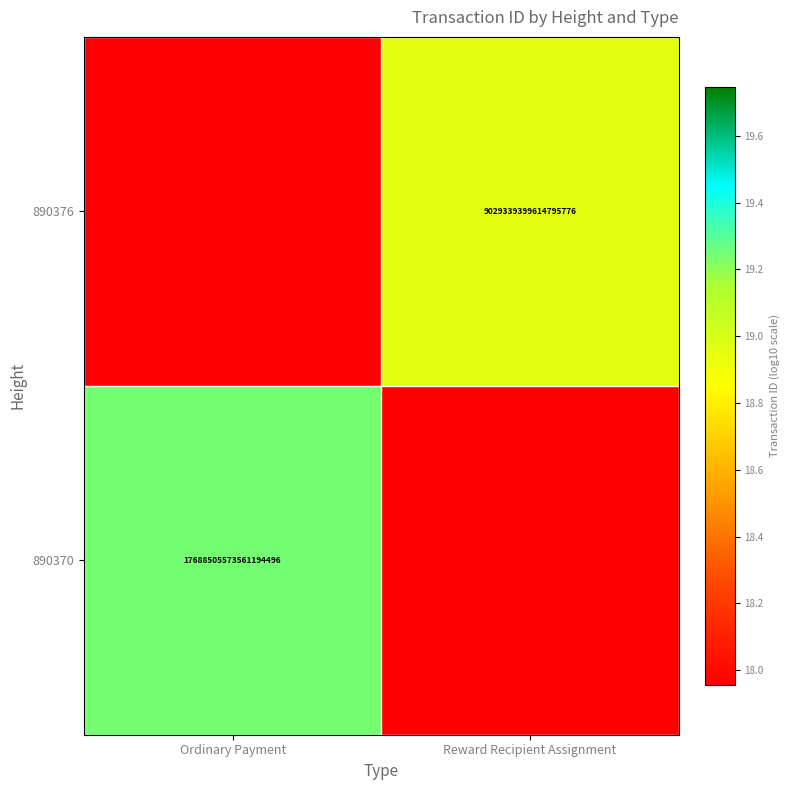

True or false: 890370 has a value of 18.0 at Reward Recipient Assignment.

True